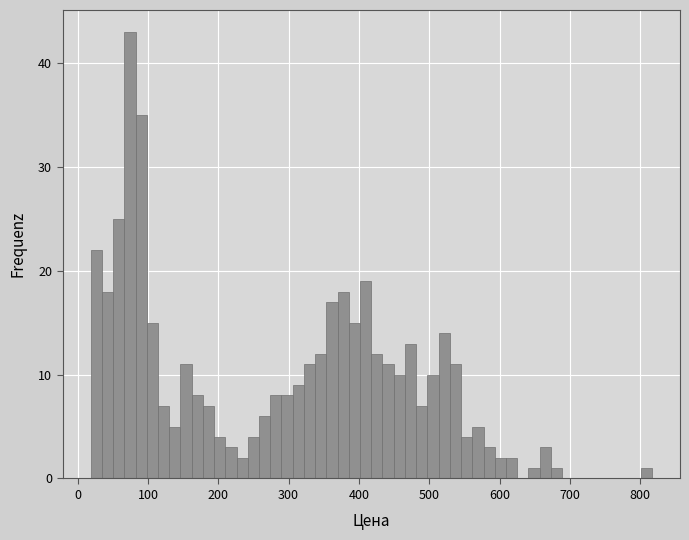

Around what value on the x-axis is the tallest bar? Give the approximate position of its centre, as read against the axis.

70